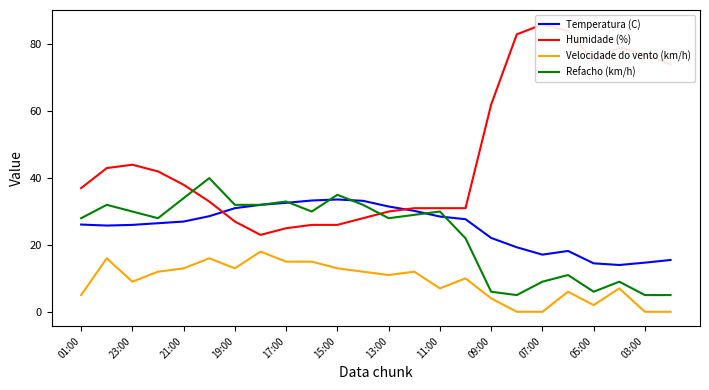

Reading left to right, transcribe all the data shown in this chart.

Temperatura (C): 26.1	25.8	26.0	26.5	27.0	28.6	31.0	32.0	32.6	33.3	33.6	33.2	31.5	30.2	28.5	27.7	22.1	19.3	17.1	18.2	14.5	14.0	14.7	15.5
Humidade (%): 37.0	43.0	44.0	42.0	38.0	33.0	27.0	23.0	25.0	26.0	26.0	28.0	30.0	31.0	31.0	31.0	62.0	83.0	86.0	84.0	75.0	79.0	77.0	74.0
Velocidade do vento (km/h): 5.0	16.0	9.0	12.0	13.0	16.0	13.0	18.0	15.0	15.0	13.0	12.0	11.0	12.0	7.0	10.0	4.0	0.0	0.0	6.0	2.0	7.0	0.0	0.0
Refacho (km/h): 28.0	32.0	30.0	28.0	34.0	40.0	32.0	32.0	33.0	30.0	35.0	32.0	28.0	29.0	30.0	22.0	6.0	5.0	9.0	11.0	6.0	9.0	5.0	5.0